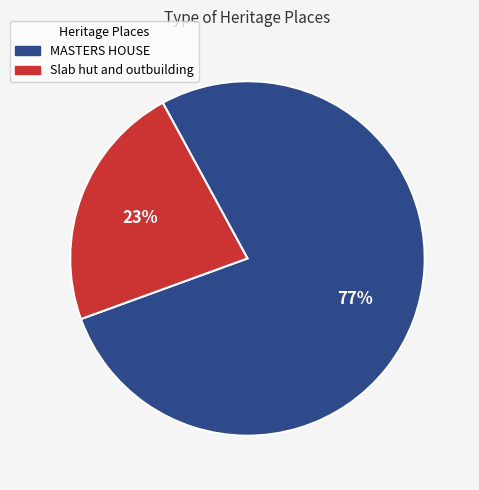

To the nearest percent, what portion does Slab hut and outbuilding represent?

23%